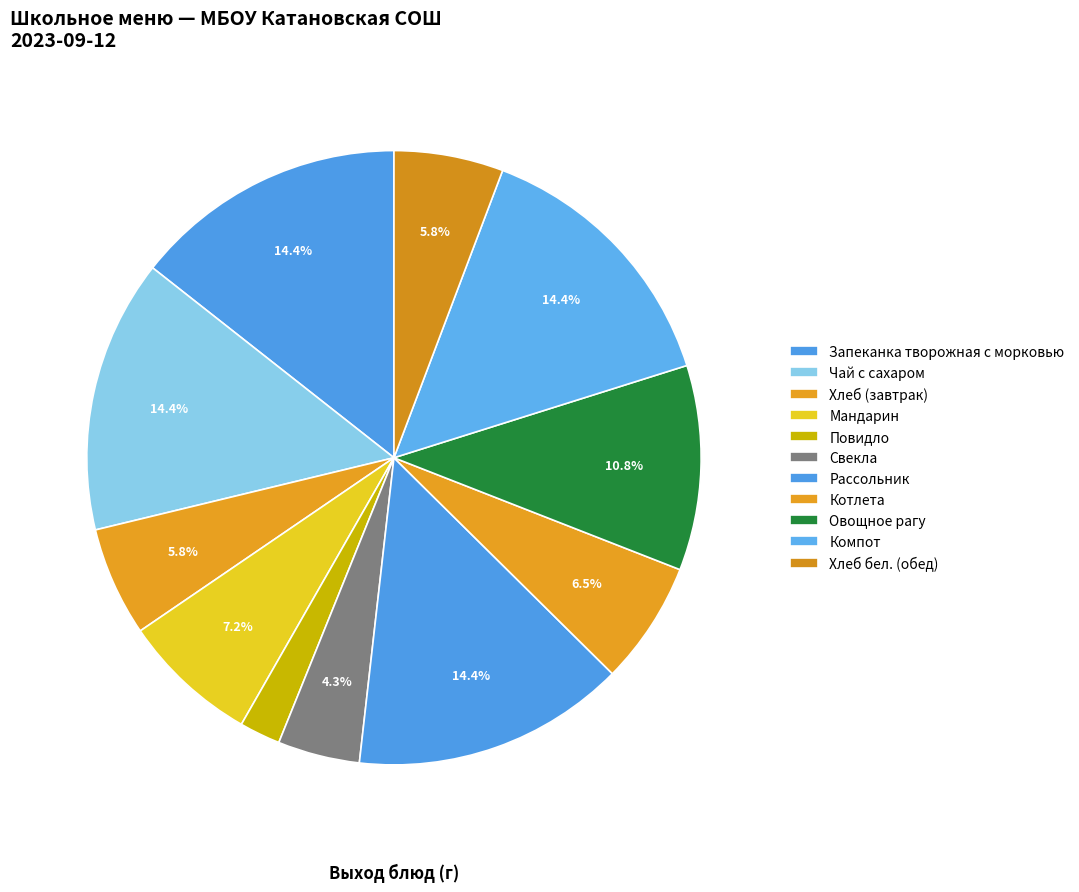

Count the number of slices in the pie.

11